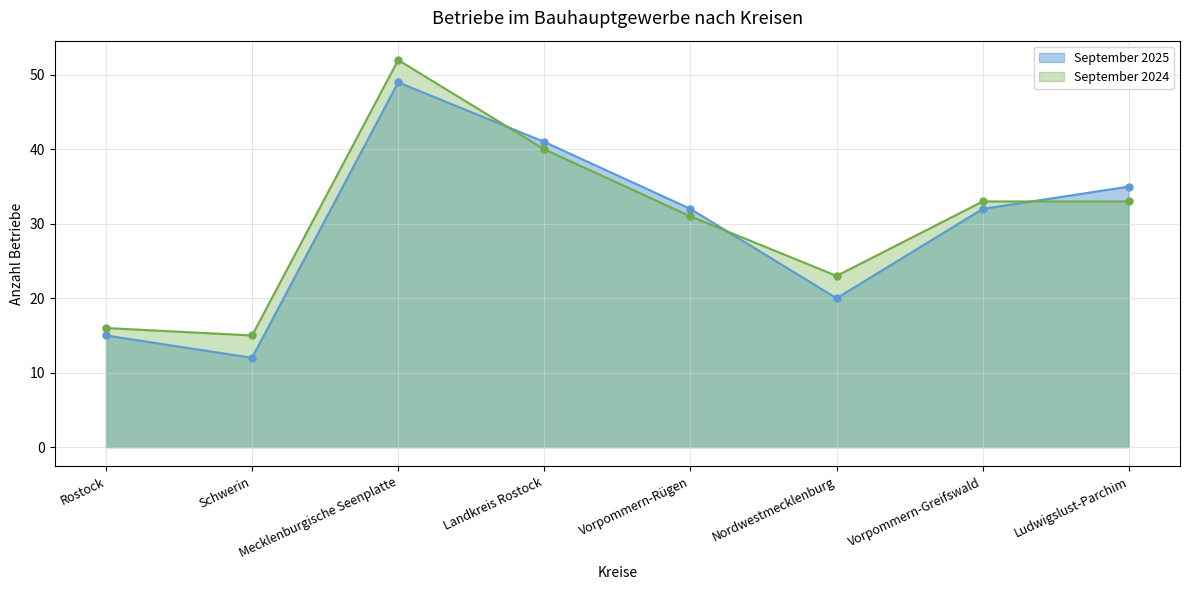

What position from the right is Vorpommern-Greifswald?

2